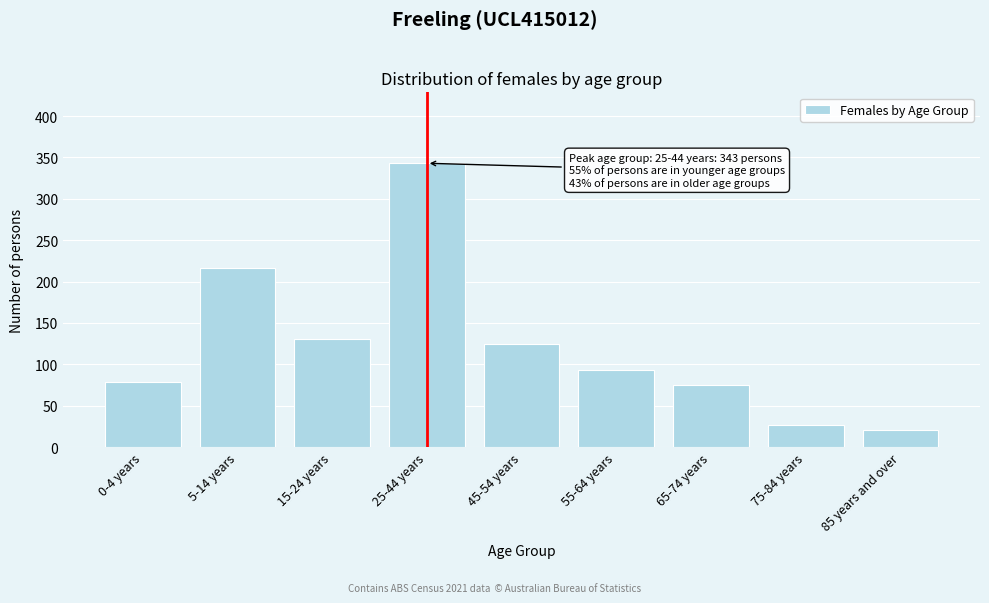

Reading left to right, what are all the values shown in this chart?

79	217	130	343	124	93	75	27	21